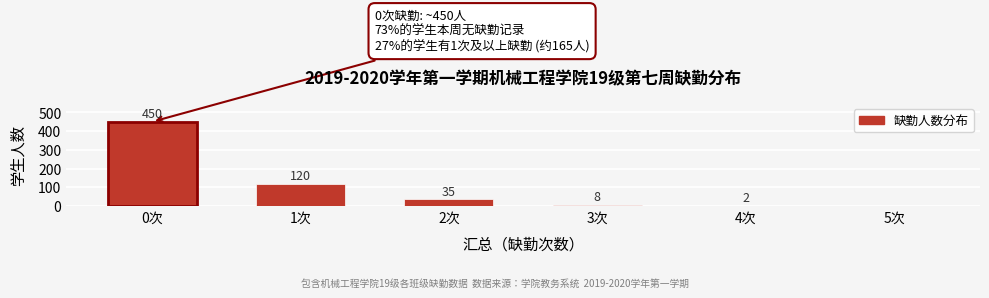

Reading left to right, extract all data points from this chart.

0次=450	1次=120	2次=35	3次=8	4次=2	5次=0